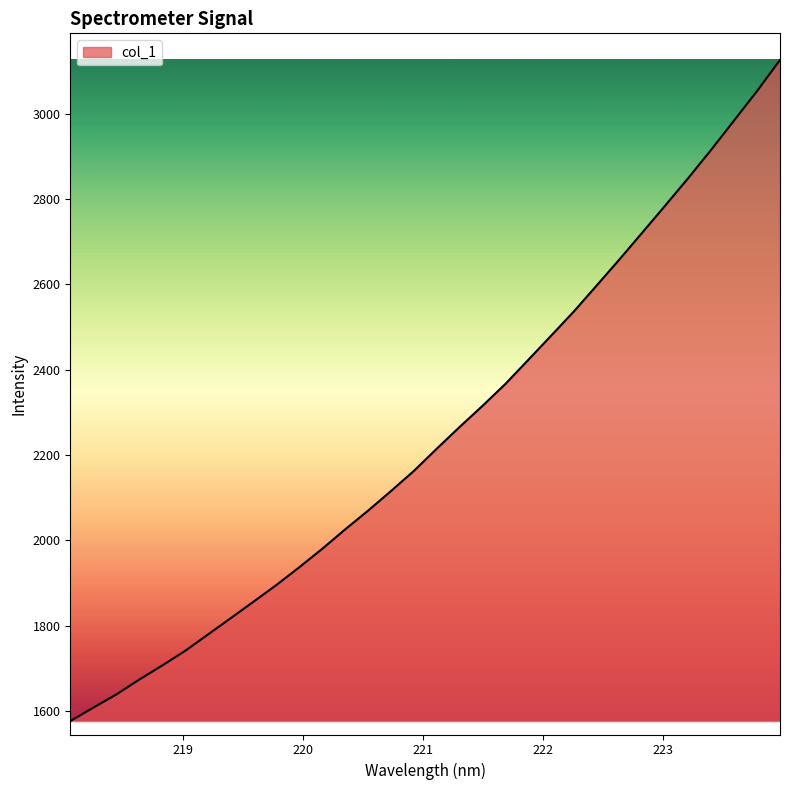

What is the smallest value displayed?

1576.0